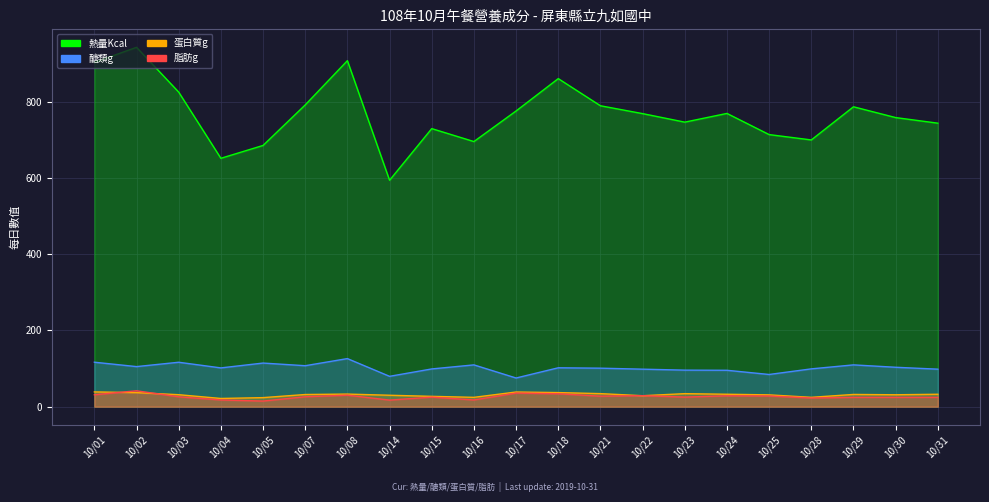

Is it true that 脂肪g equals 22.8 at 10/28?

True